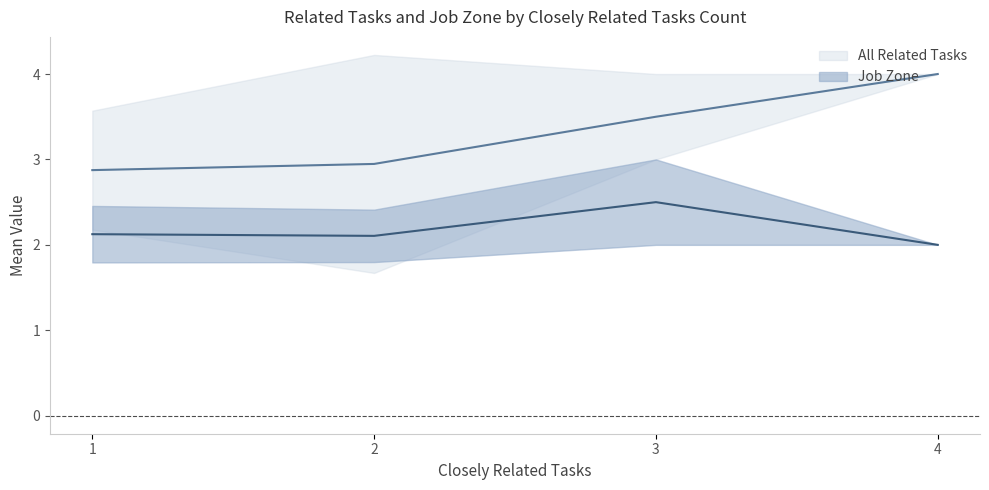

The All Related Tasks series shows 5.0 at 2. True or false?

False